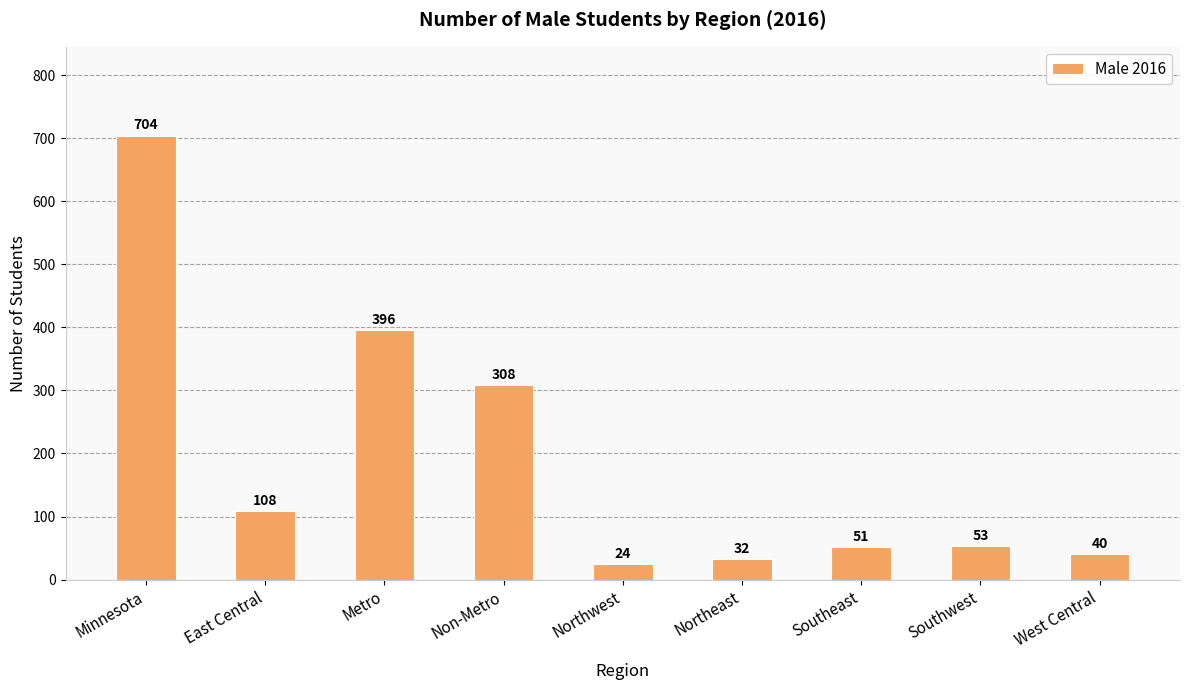

The value at West Central is 40. True or false?

True